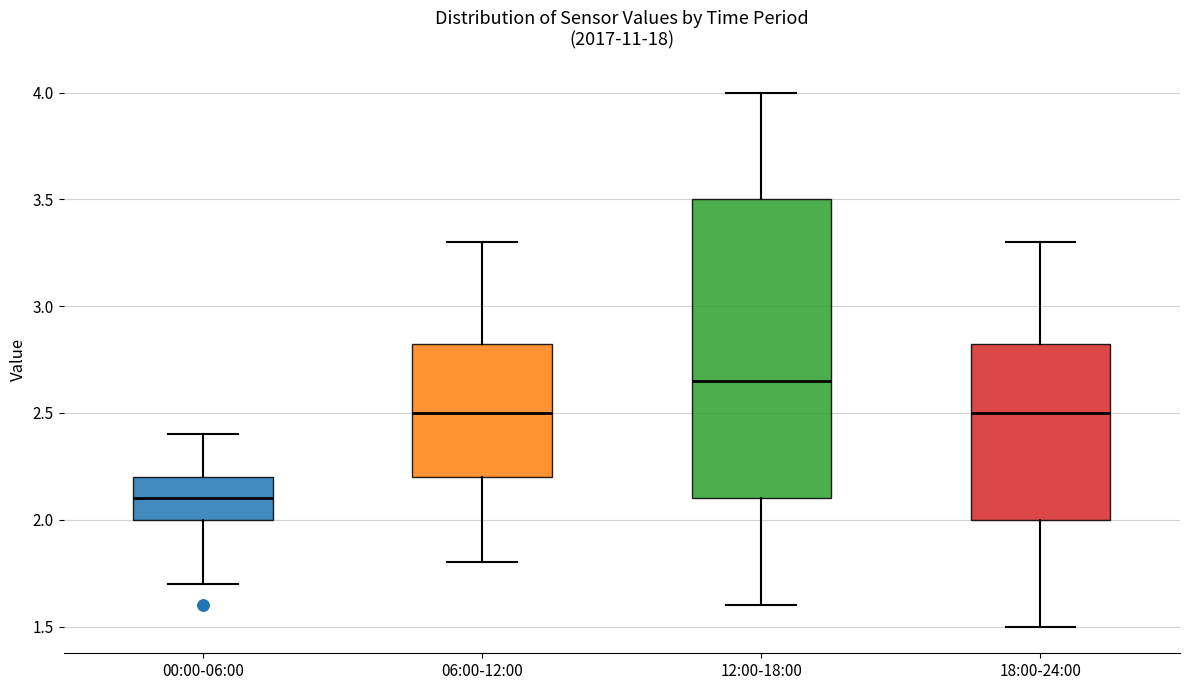

Reading left to right, transcribe this box plot: for each box, give where its median line is, the range the box spans, and where its two whiskers end, as read against the y-axis. The values are not printed on the chart, so give them approximately, as read against the axis.

00:00-06:00: median 2.10, box 2.00 to 2.20, whiskers 1.70 to 2.40
06:00-12:00: median 2.50, box 2.20 to 2.85, whiskers 1.80 to 3.30
12:00-18:00: median 2.65, box 2.10 to 3.50, whiskers 1.60 to 4.00
18:00-24:00: median 2.50, box 2.00 to 2.85, whiskers 1.50 to 3.30